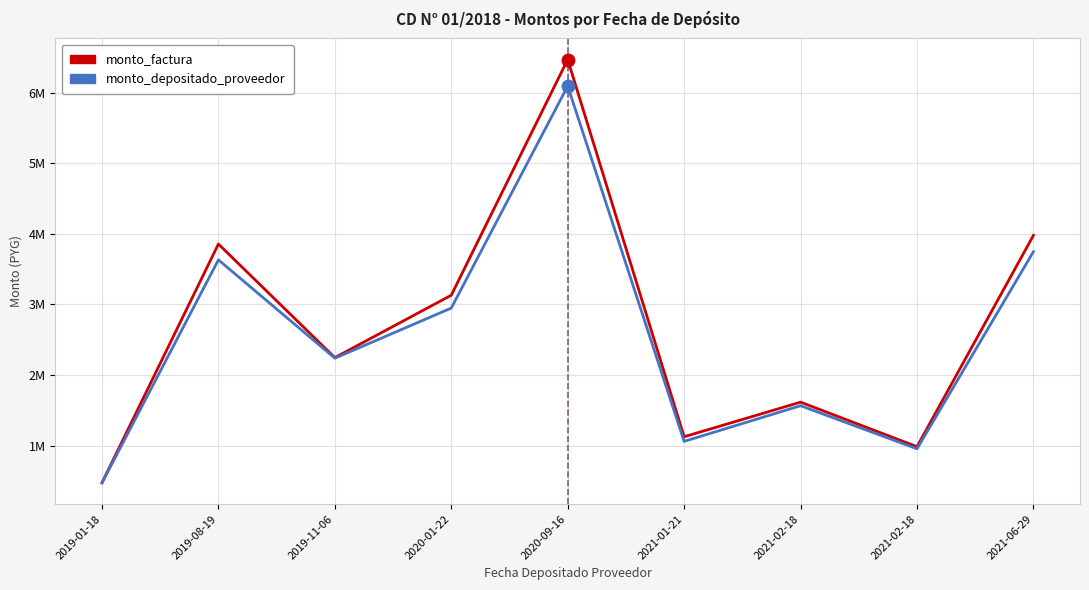

In monto_factura, how many points are lower than both neighbors (excluding endpoints)?

3